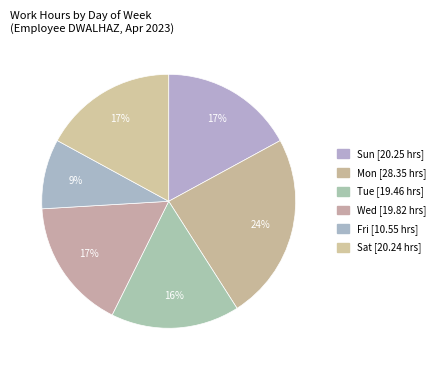

How many slices are in this pie chart?

6